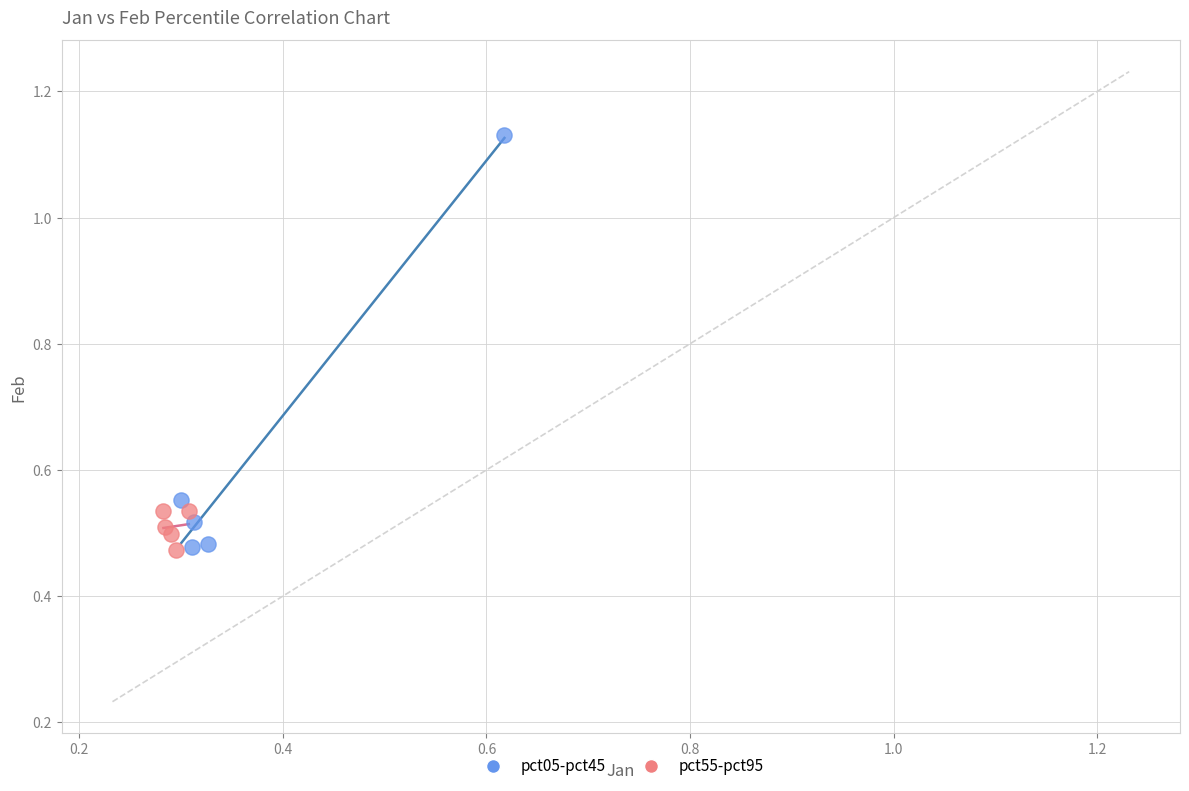

Which series has the largest Y range (max minus min)?

pct05-pct45